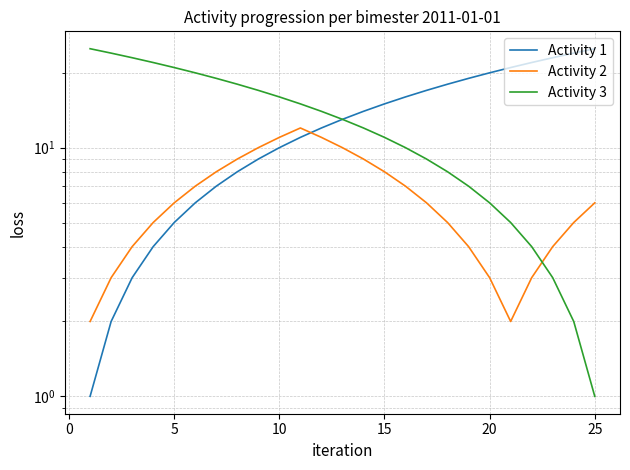

What is the difference between the maximum and minimum values in the Activity 2 series?

10